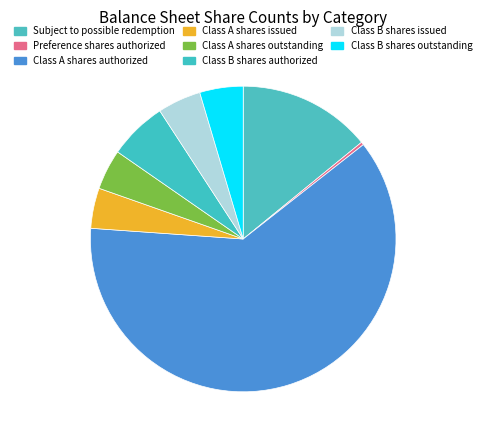

Rank the categories by value from lowest to highest.

Preference shares, shares authorized, Ordinary shares, shares issued (Class A), Ordinary shares, shares outstanding (Class A), Ordinary shares, shares issued (Class B), Ordinary shares, shares outstanding (Class B), Ordinary shares, shares authorized (Class B), Subject to possible redemption, Ordinary shares, shares authorized (Class A)